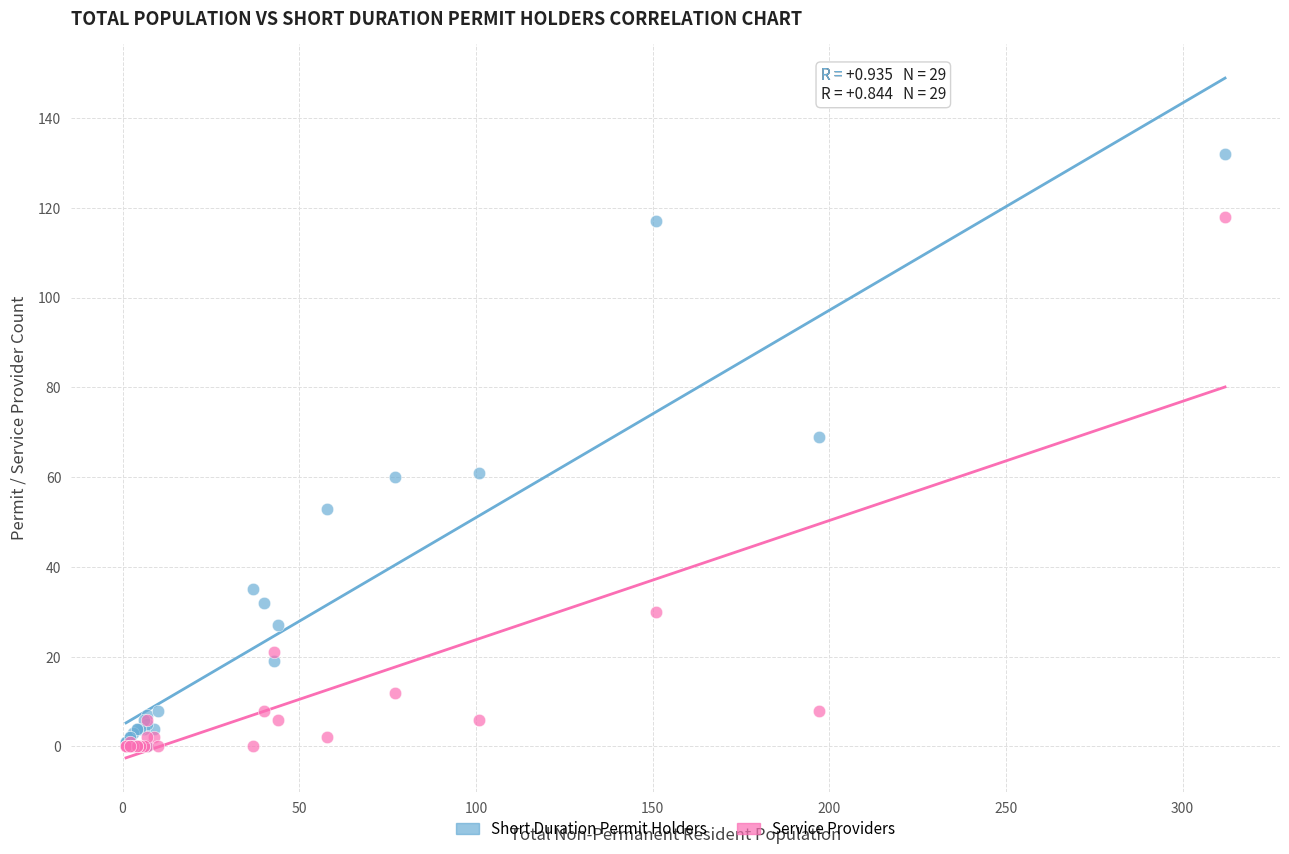

What are all the series names shown in the legend?

Short Duration Permit Holders, Service Providers